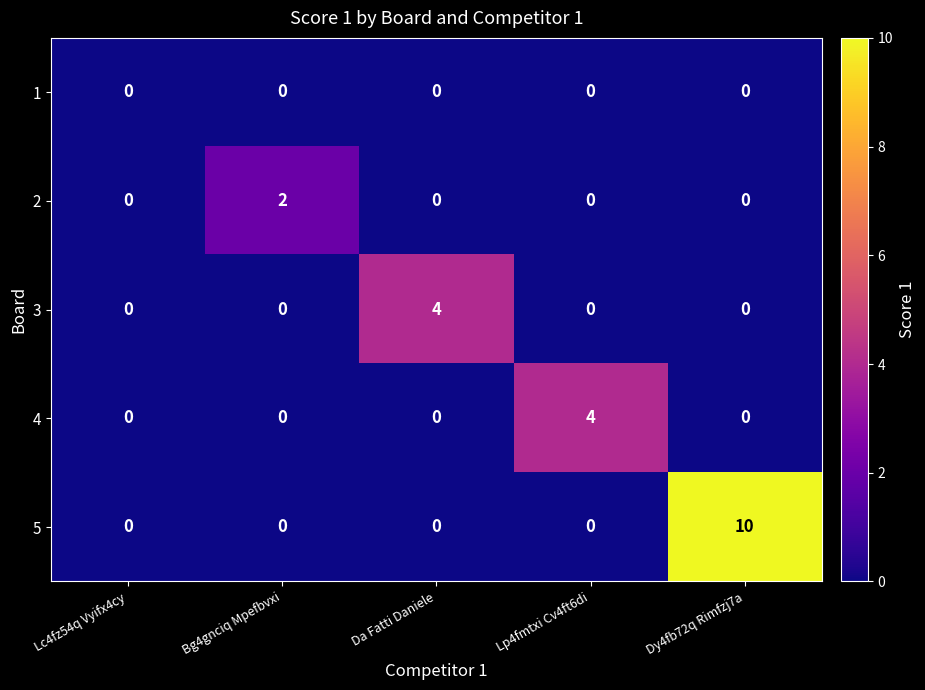

At how many categories does at least one series exceed 1?

4